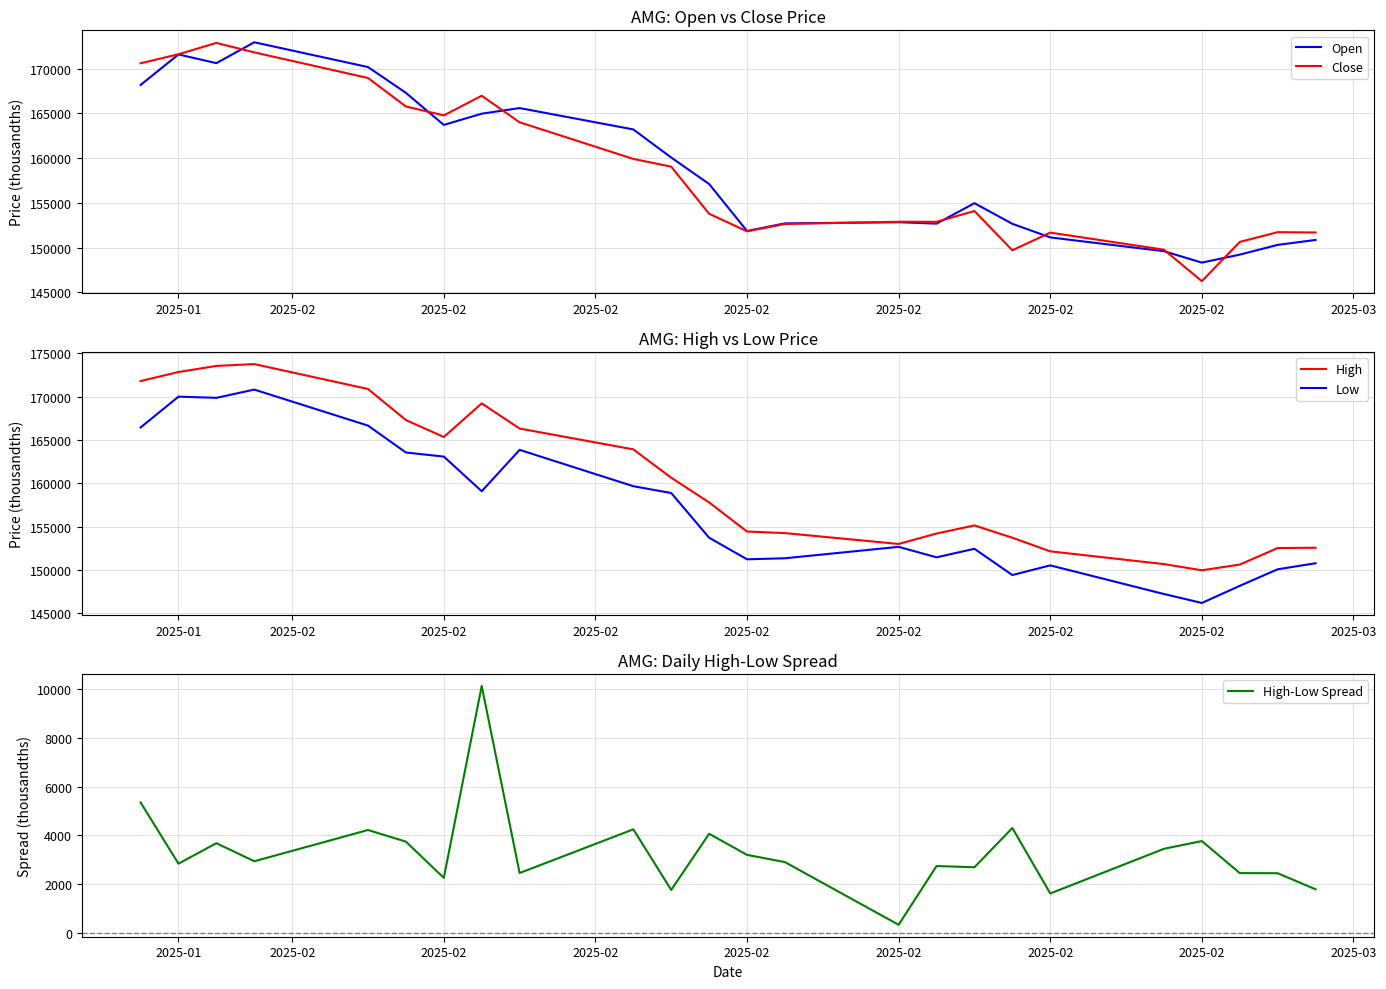

What is the difference between the second highest and second lowest values in the High series?

22897